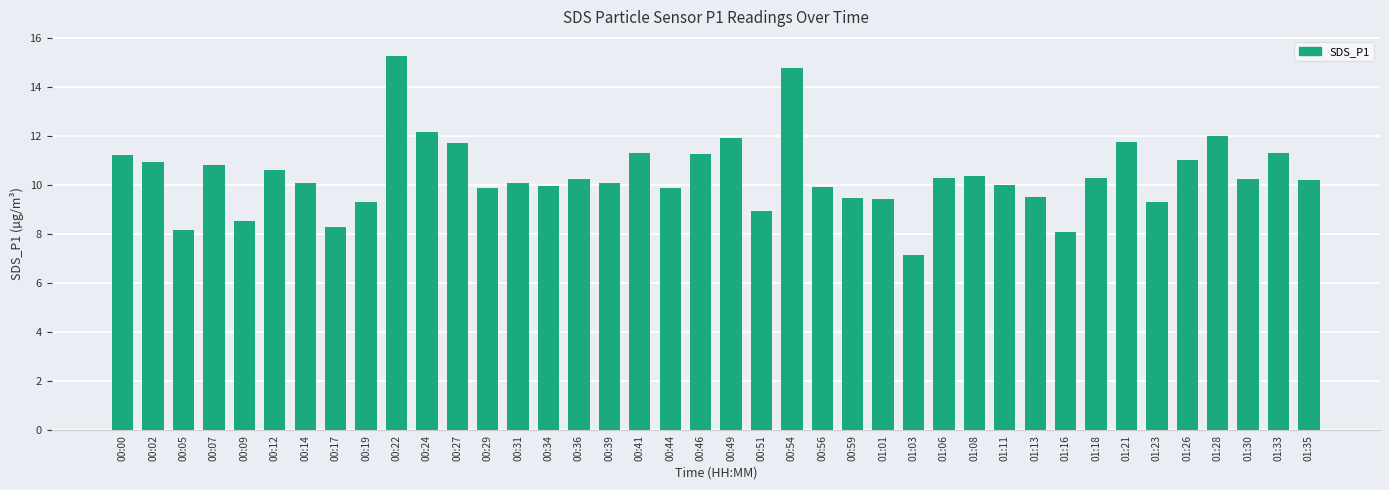

How many series are shown in this chart?

1